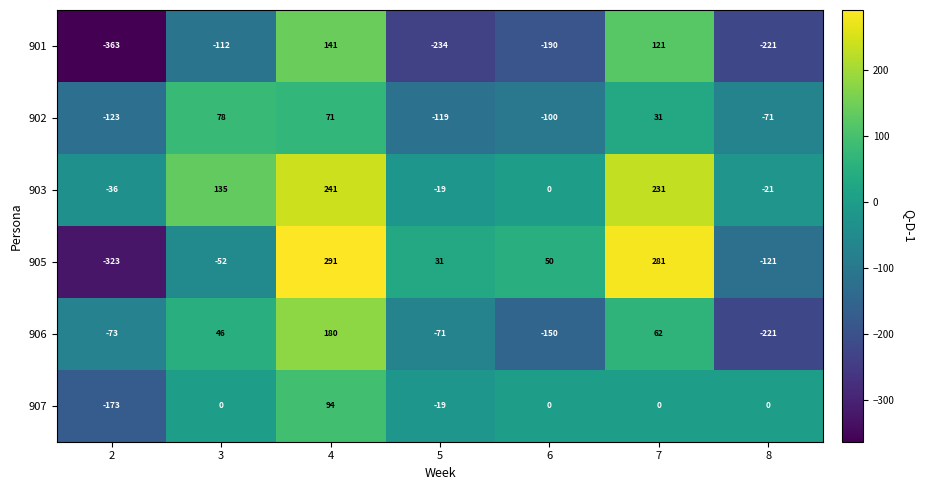

At which category is the sum across all series the highest?

4